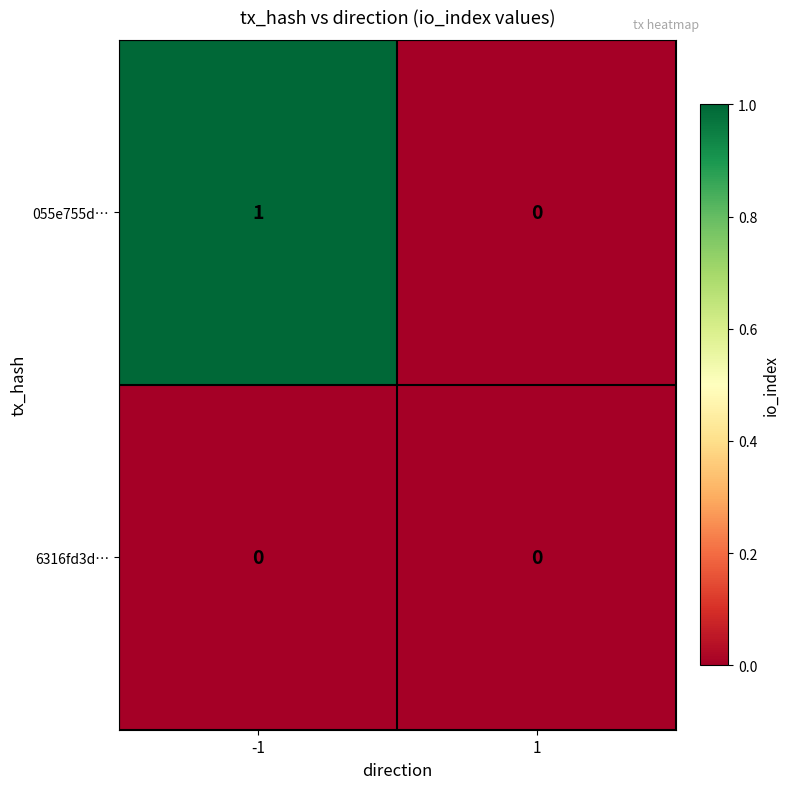

Rank the series by their average value, from lowest to highest.

6316fd3d…, 055e755d…